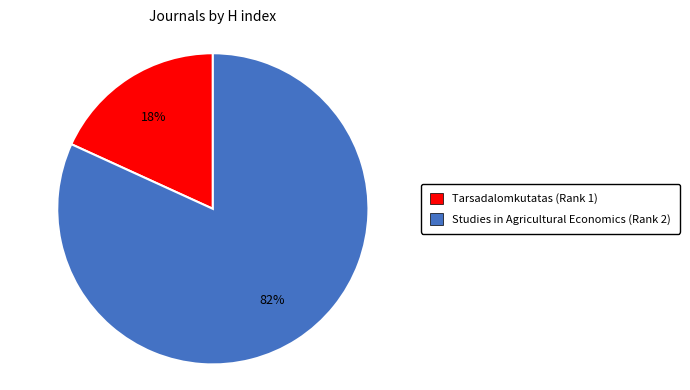

Which category accounts for the majority?

Studies in Agricultural Economics (Rank 2)